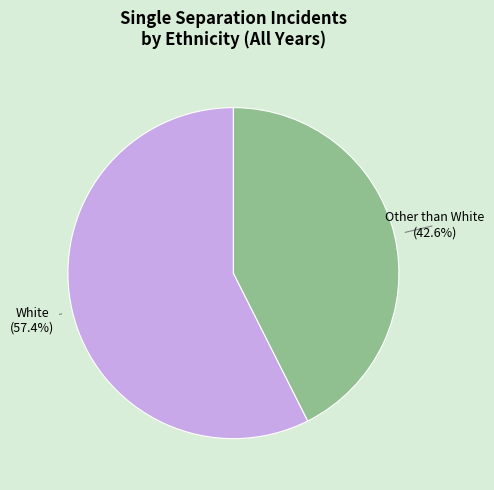

What percentage do White and Other than White together represent?

100.0%